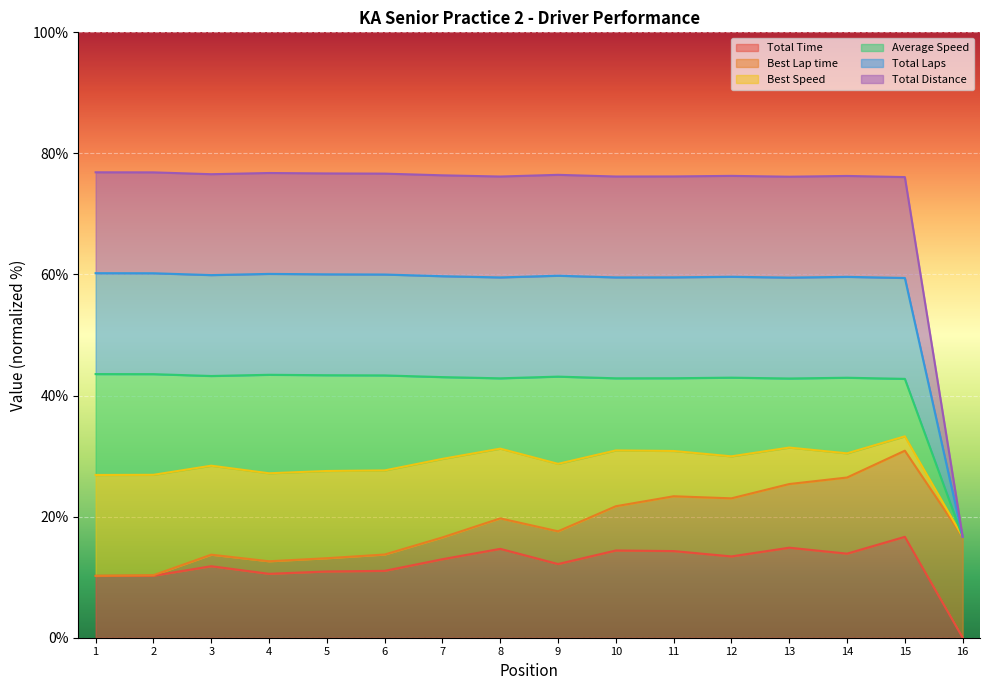

Does the chart display data point markers on the line(s)?

No